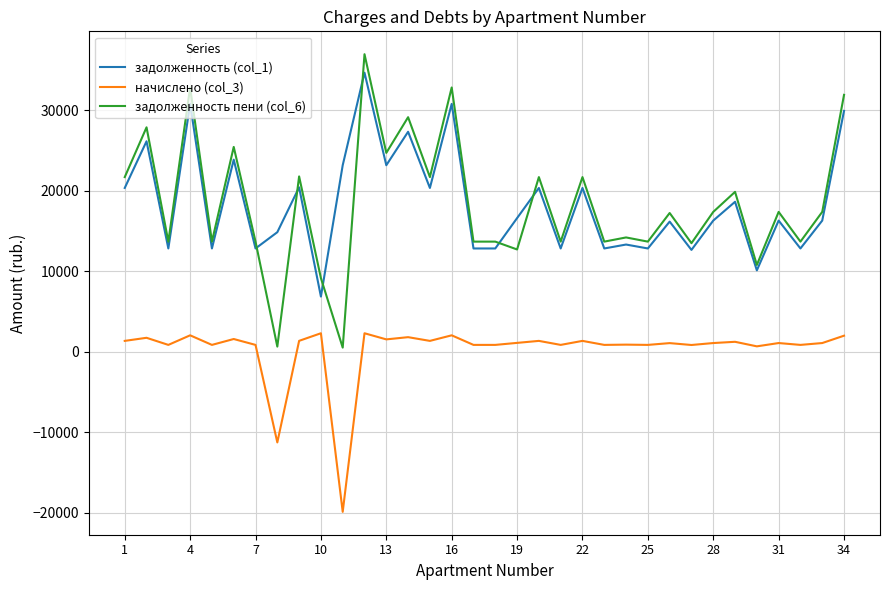

What are all the series names shown in the legend?

задолженность (col_1), начислено (col_3), задолженность пени (col_6)